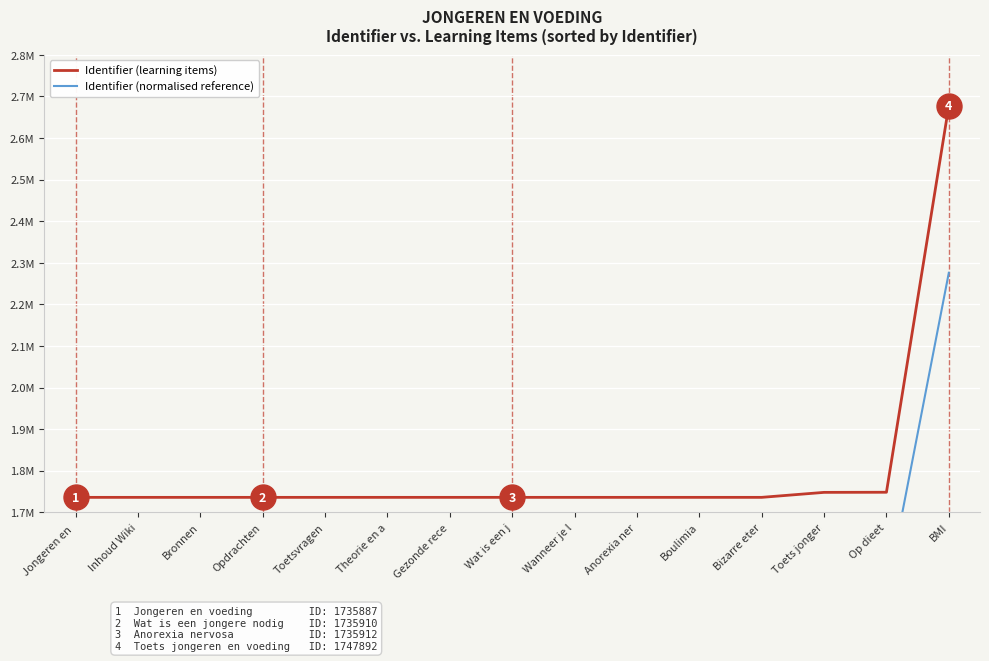

What are all the series names shown in the legend?

Identifier (learning items), Identifier (normalised reference)